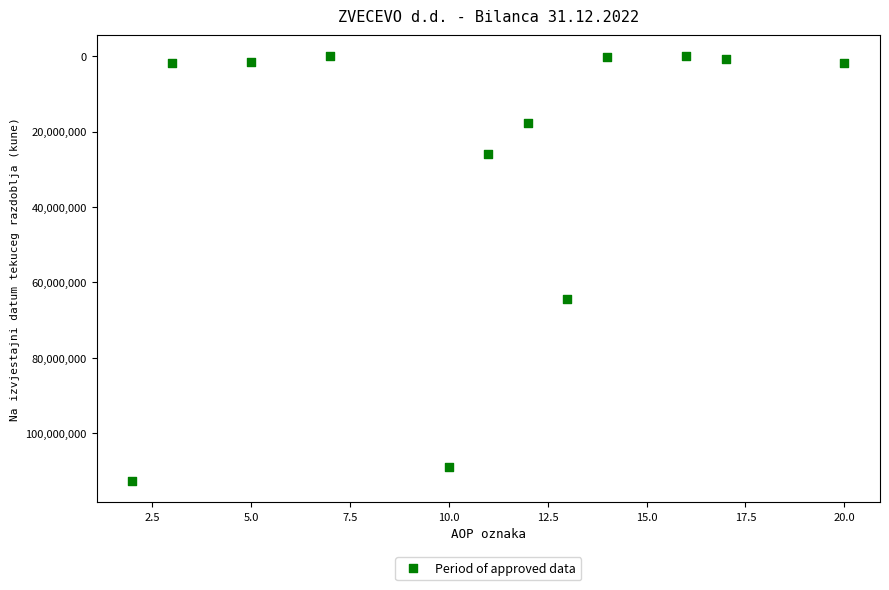

What is the average Y value?

27989955